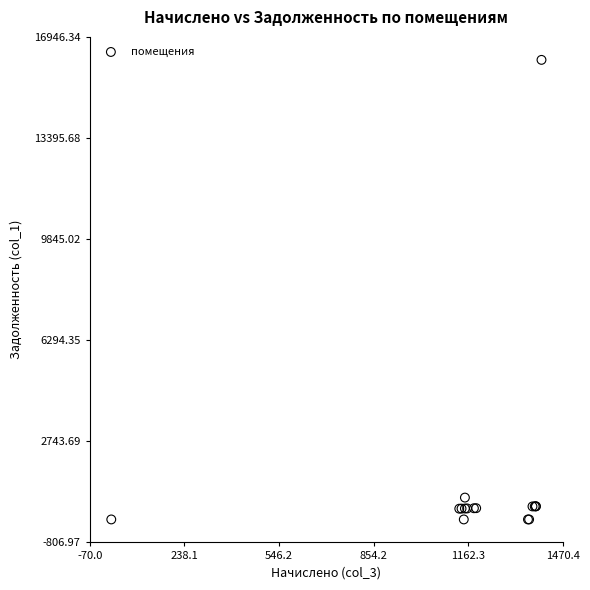

What Y value in the scatter plot is closest to 8069?

767.4